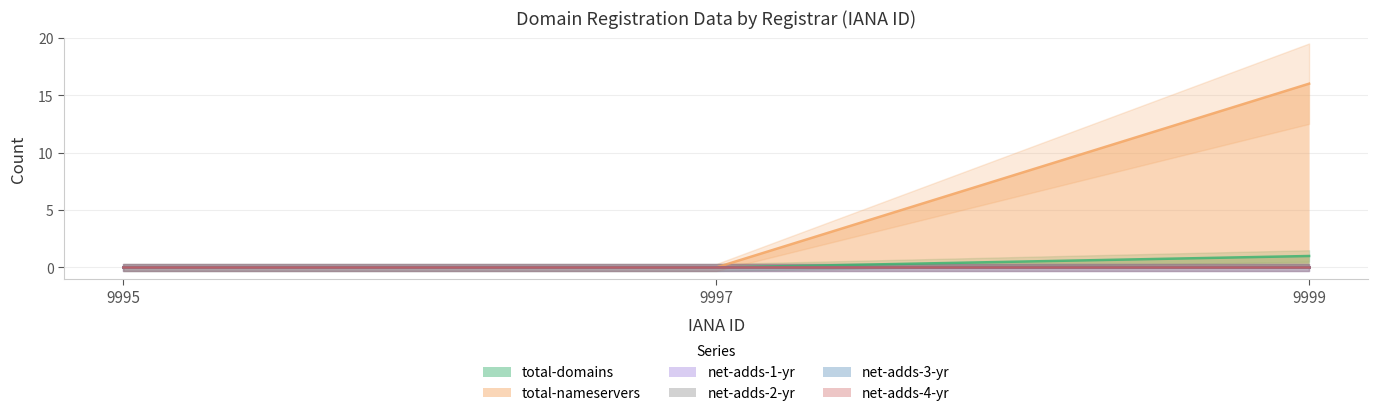

How many series are shown in this chart?

6